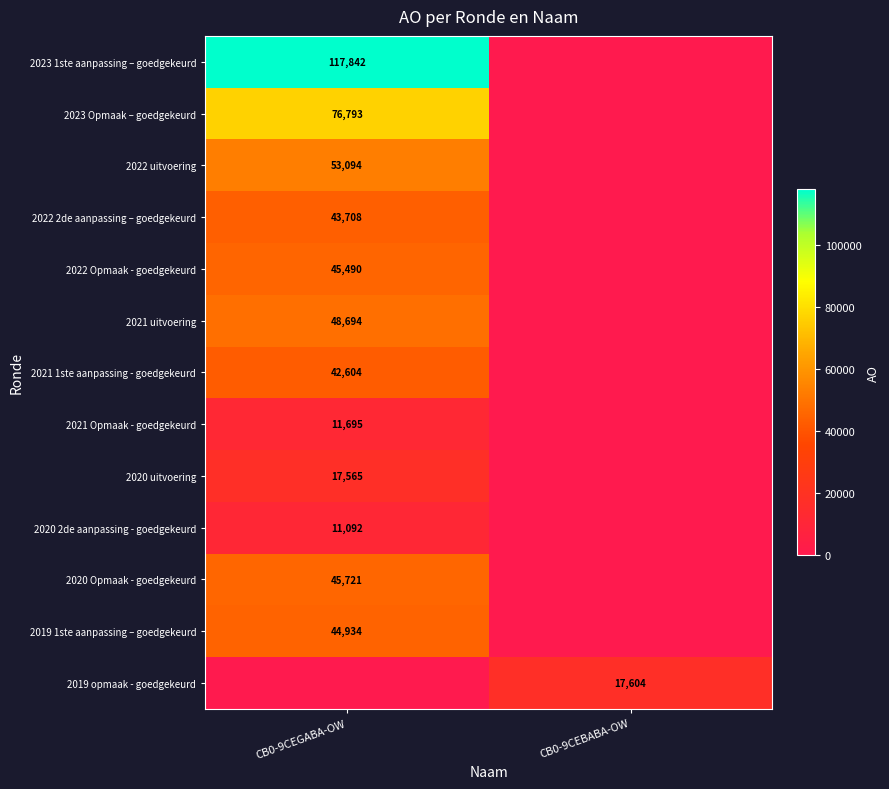

Which category has the lowest value across all series?

CB0-9CEBABA-OW